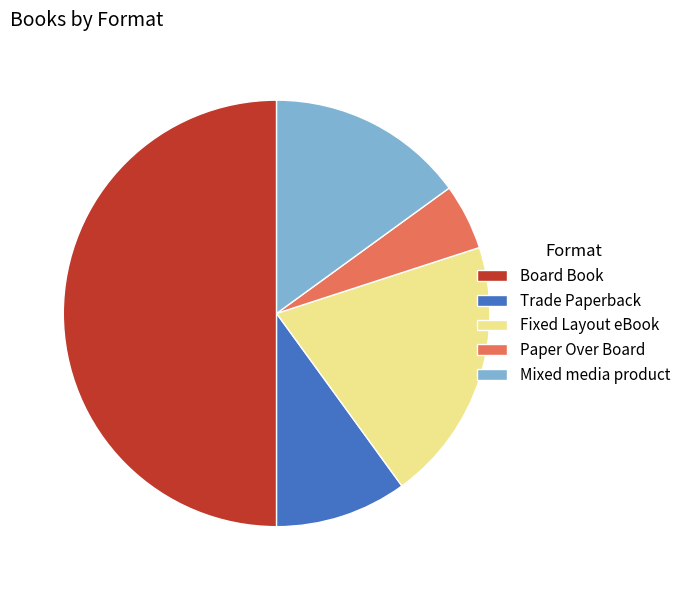

How many segments does this pie chart have?

5